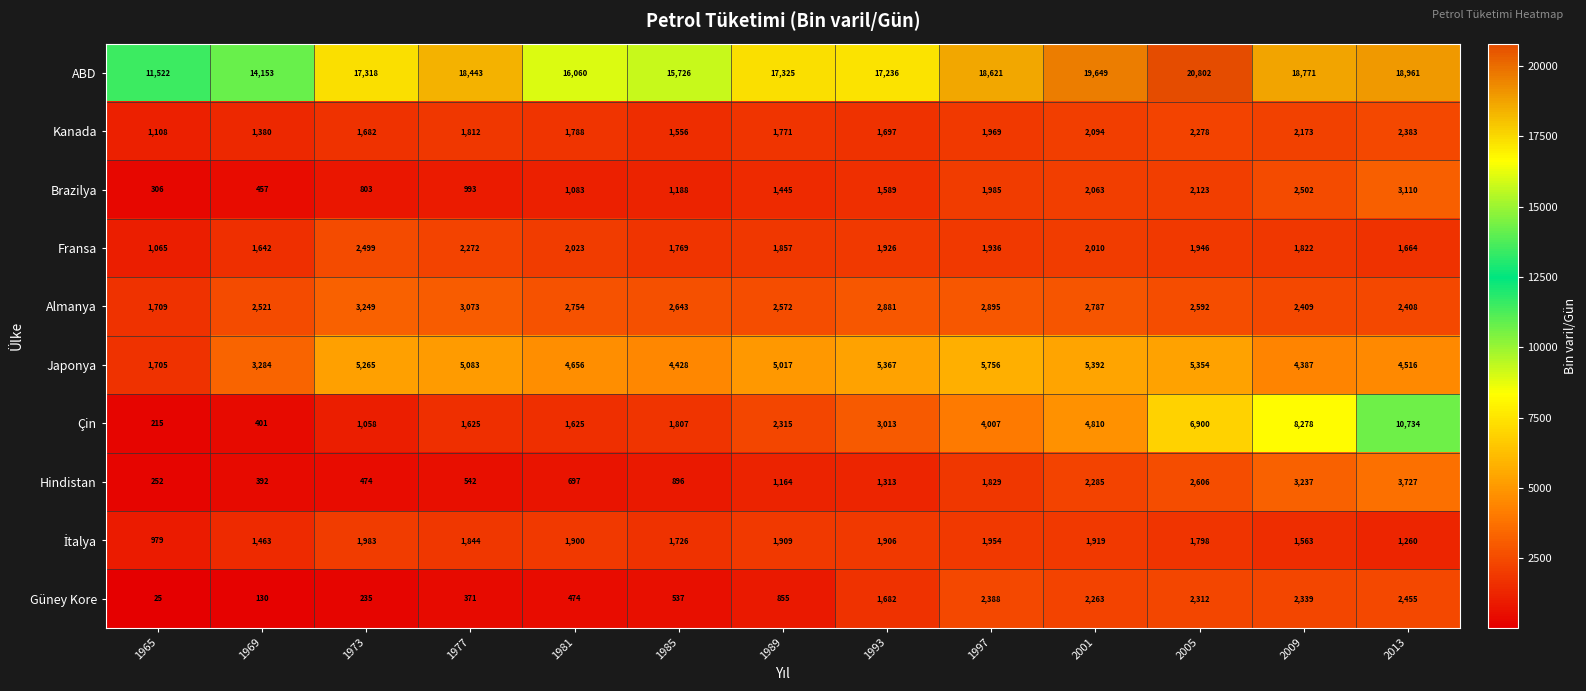

The Çin series shows 7492 at 2001. True or false?

False